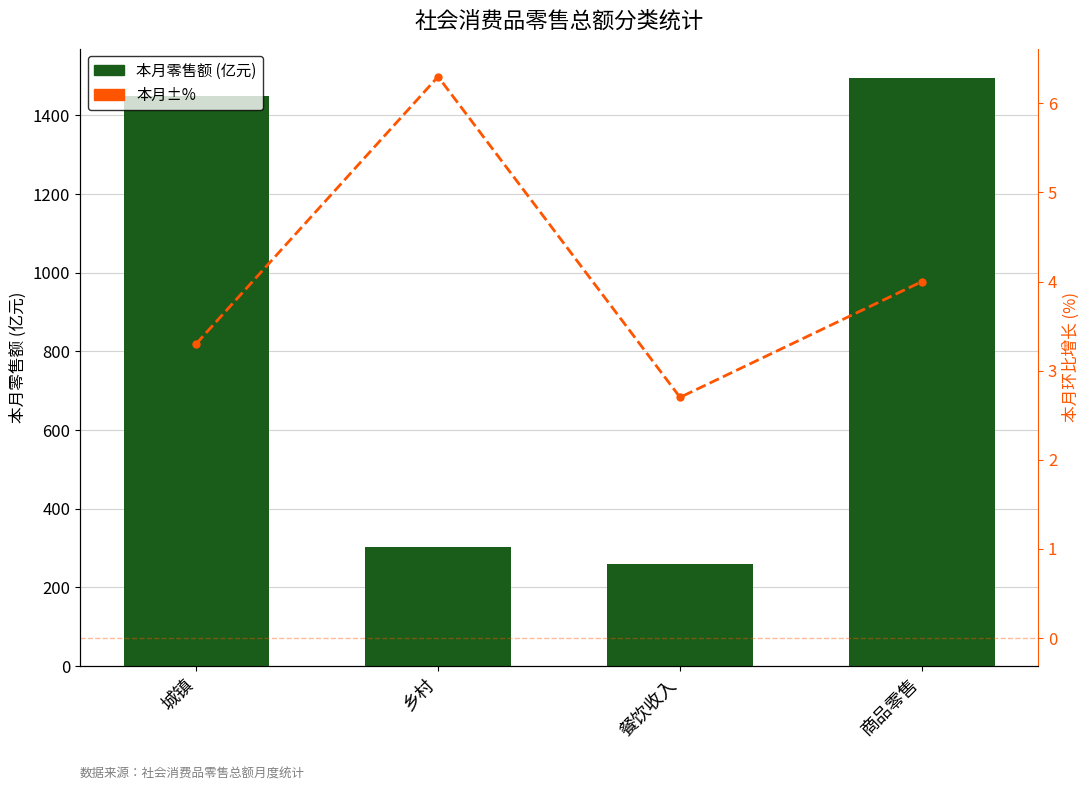

How many values in the 本月±% series exceed 4?

1